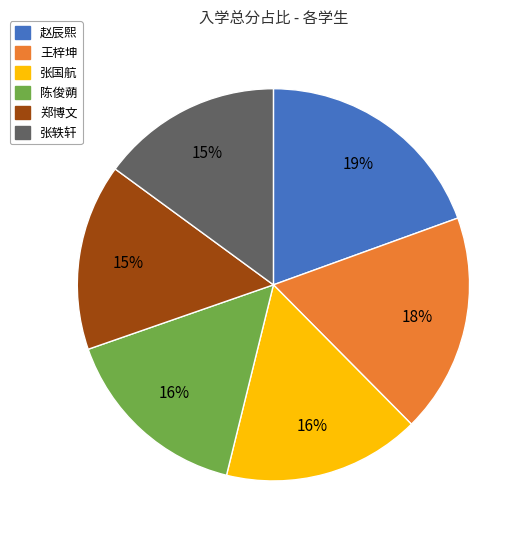

What is the largest slice in the pie chart?

赵辰熙